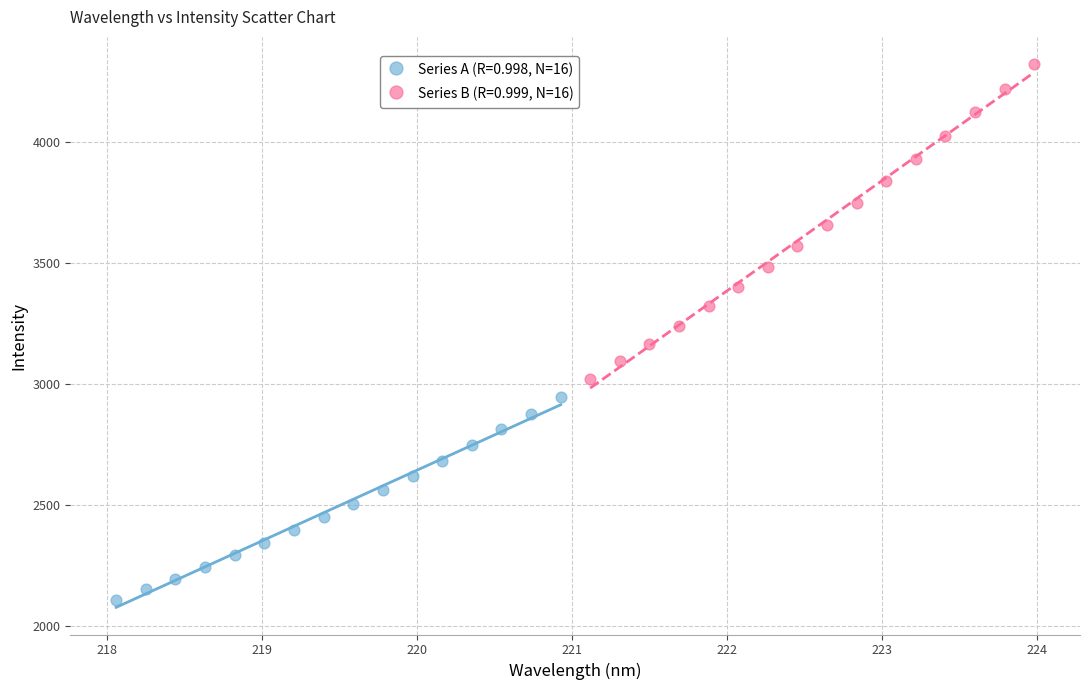

What are all the series names shown in the legend?

Series A (R=0.998, N=16), Series B (R=0.999, N=16)